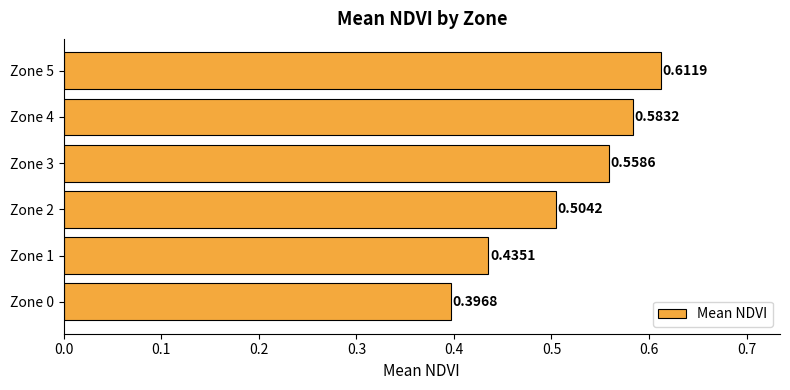

What is the change in value from Zone 1 to Zone 3?

+0.1